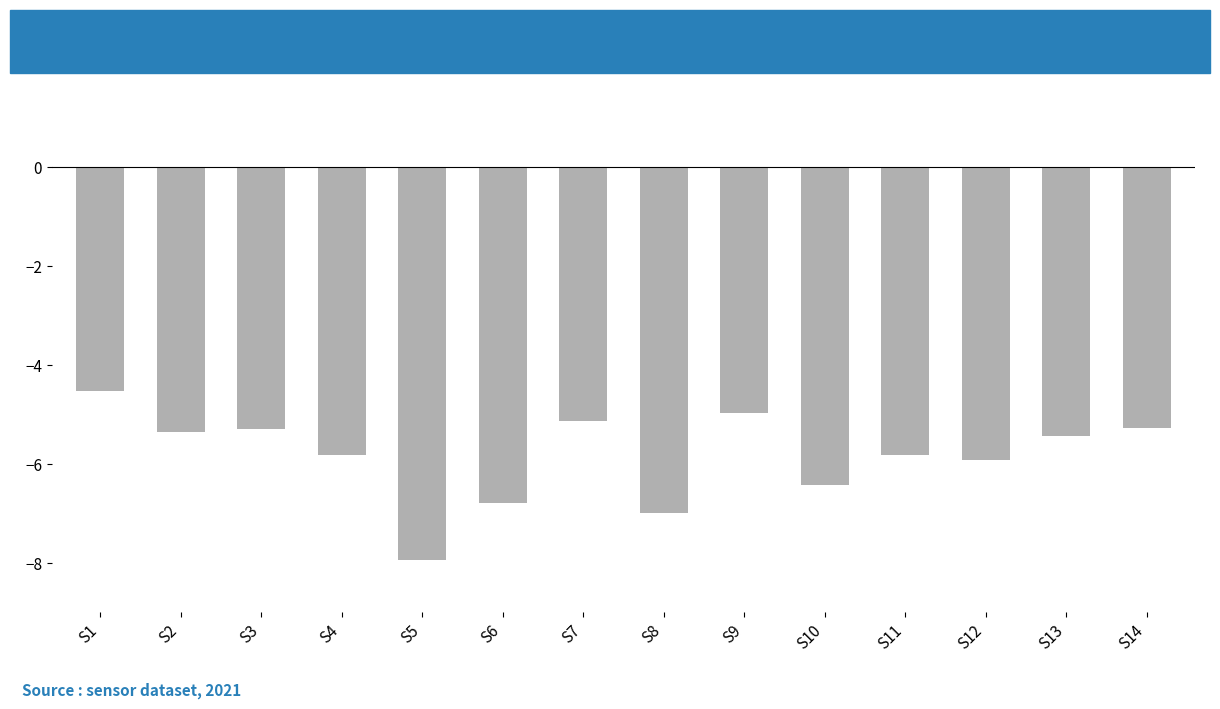

What is the difference between the values at S4 and S2?

0.5